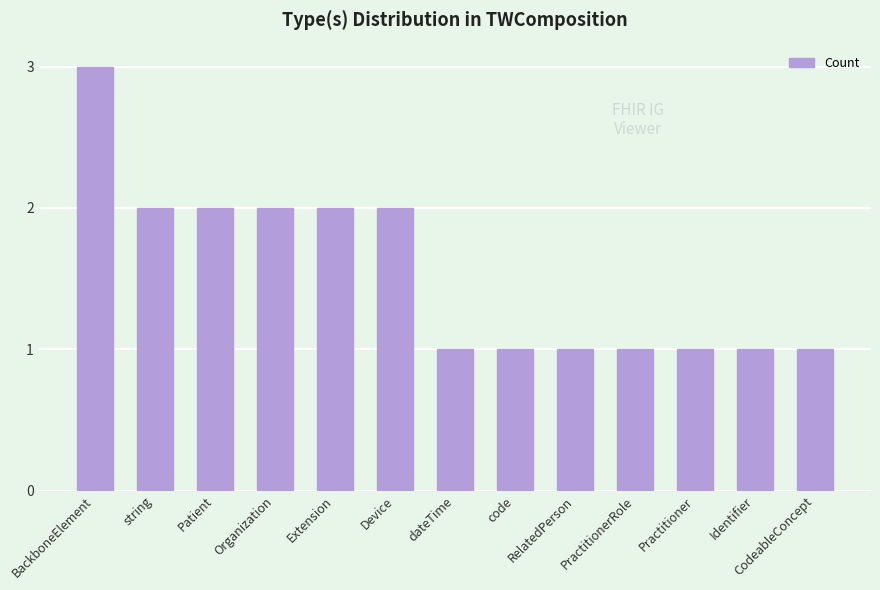

Read the value at Practitioner.

1